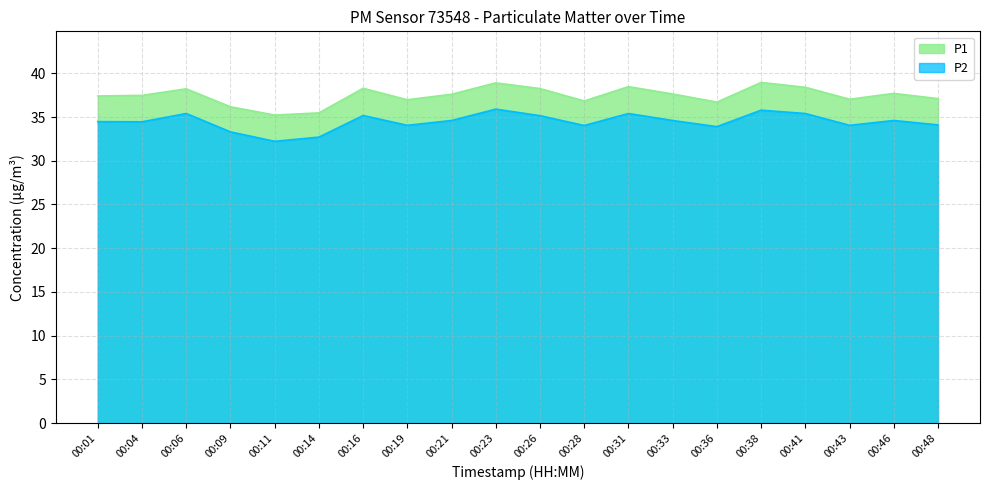

True or false: P1 and P2 cross at least once.

False